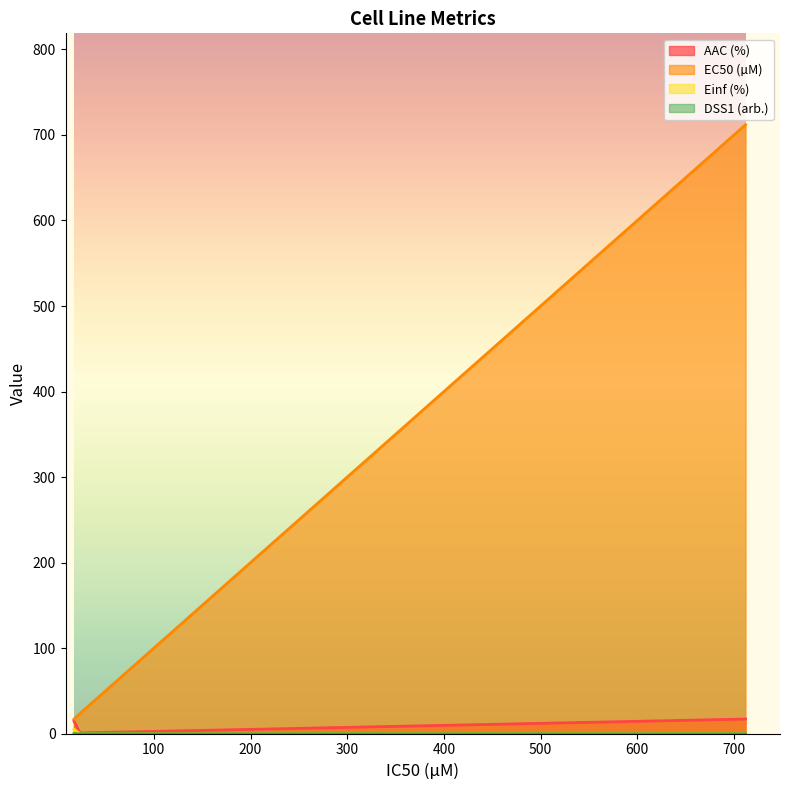

What is the difference between the maximum and minimum values in the AAC (%) series?

16.2